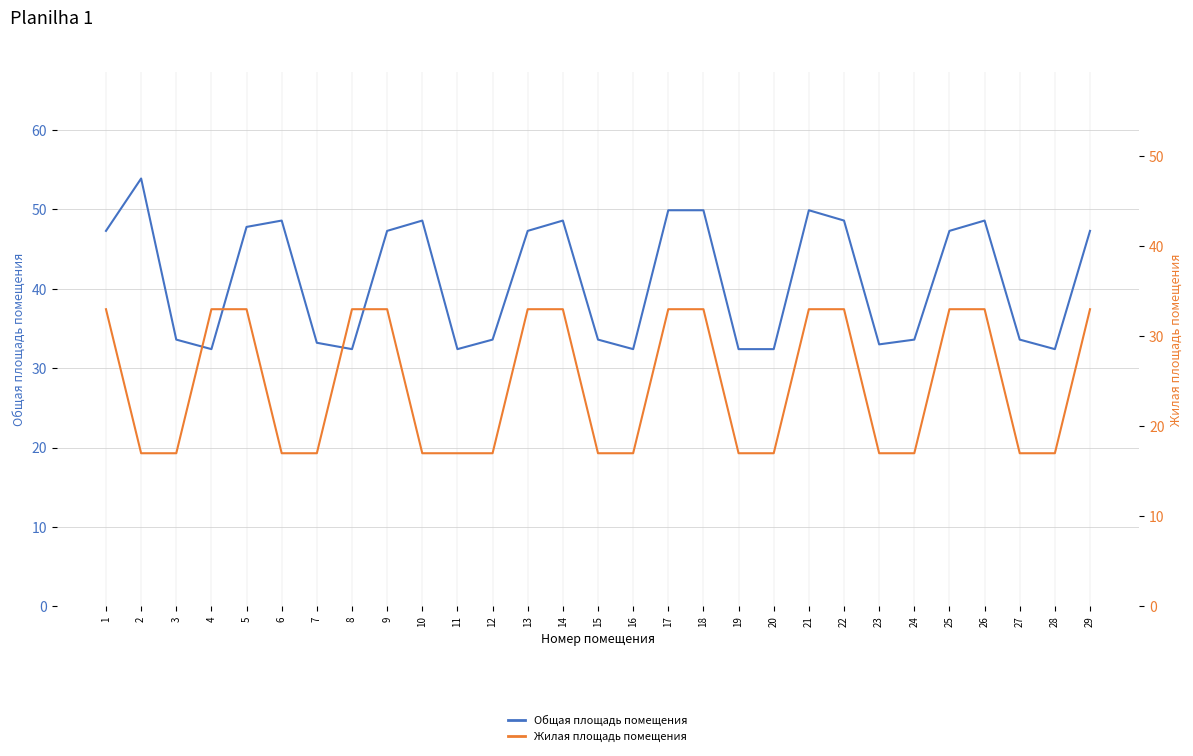

List the series in order of their overall mean, lowest first.

Жилая площадь помещения, Общая площадь помещения